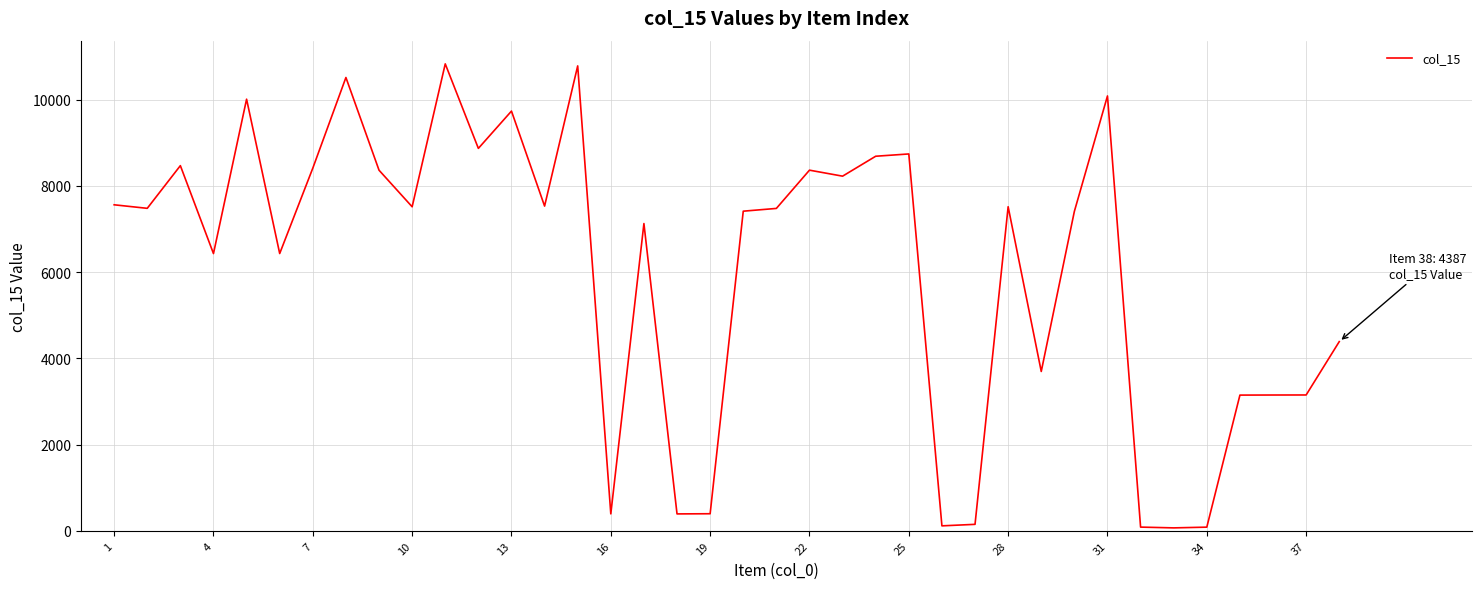

Is this an area chart (filled region under the line)?

No